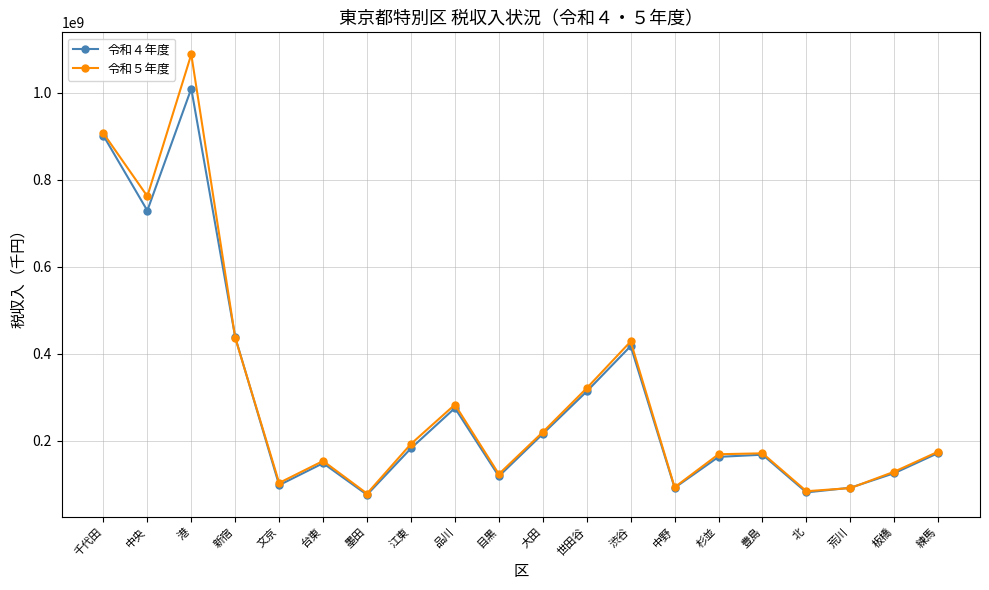

What is the label of the 16th point from the right?

文京